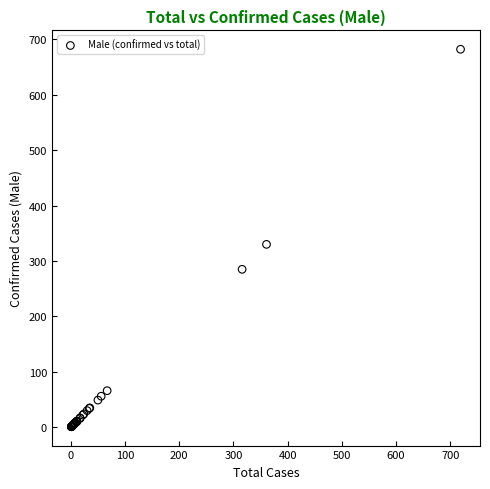

What Y value in the scatter plot is closest to 341?

330